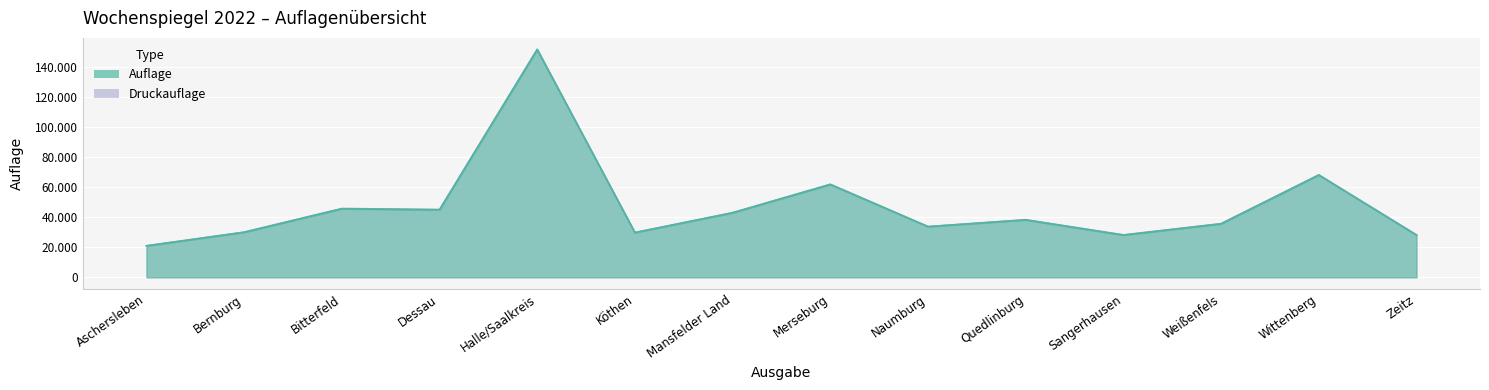

Reading left to right, list all the values displayed in this chart.

Auflage: 20871	29943	45533	44896	151388	29687	42869	61701	33661	38147	28059	35521	67999	28063
Druckauflage: 21000	30050	45750	45050	151600	29800	43000	61850	33750	38300	28200	35700	68100	28200